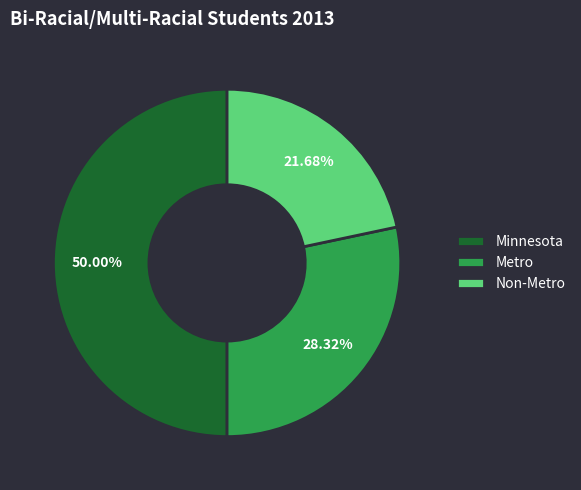

Between Non-Metro and Metro, which is larger?

Metro